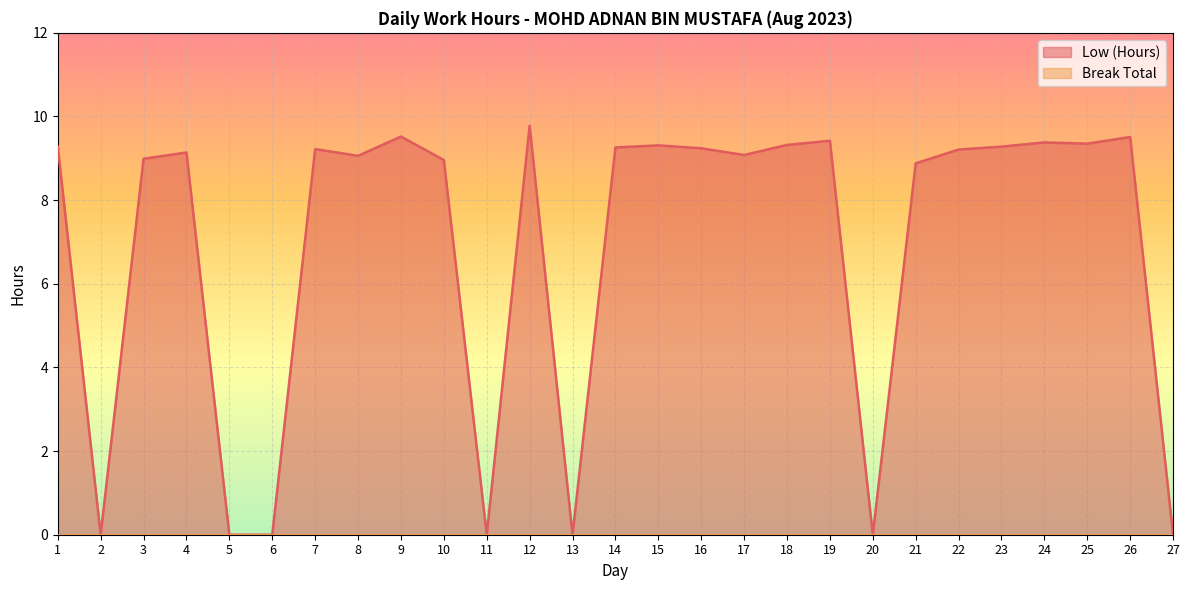

Which series has the largest total across all categories?

Low (Hours)